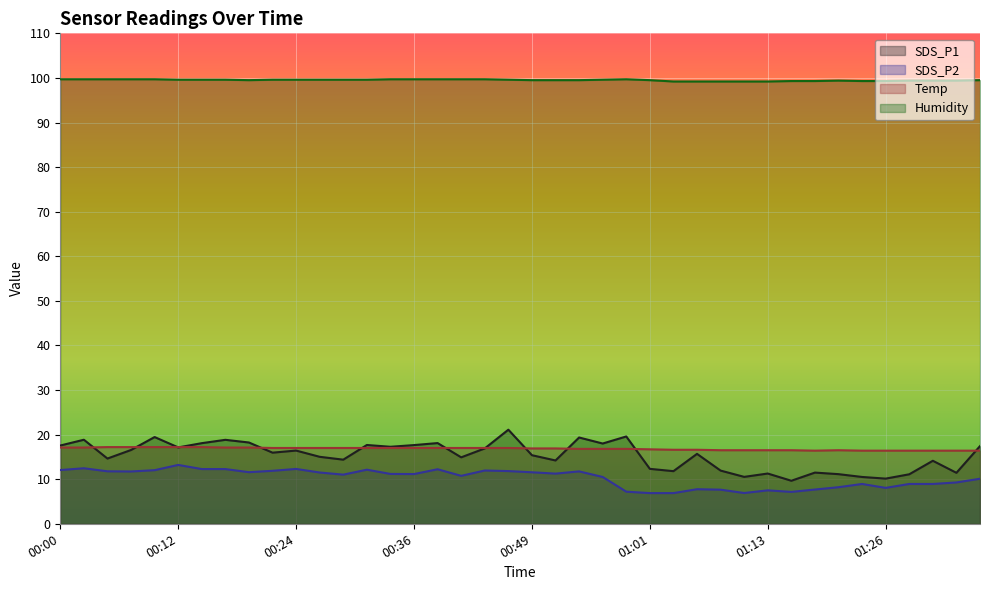

What is the difference between the maximum and second lowest values in the SDS_P2 series?

6.3